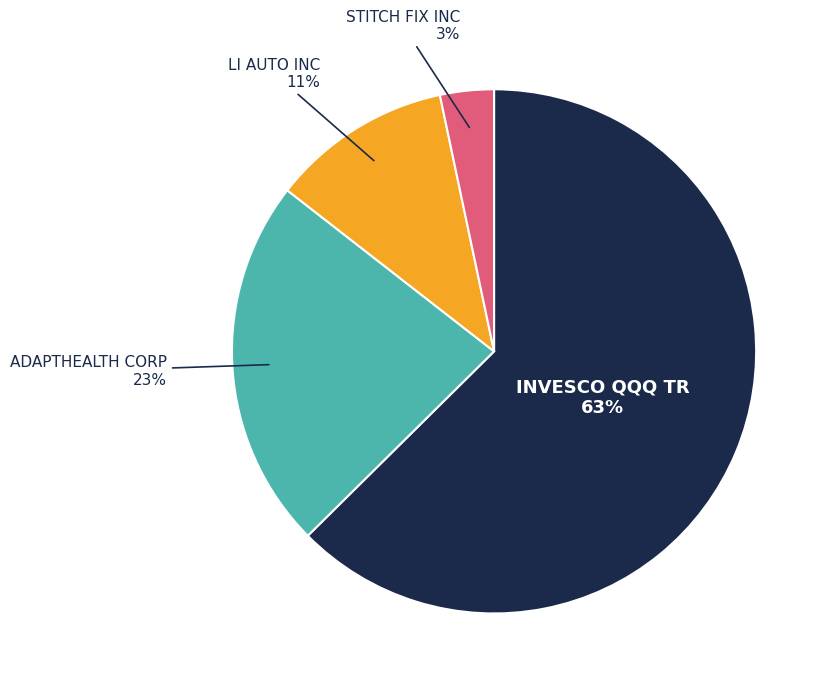

Between STITCH FIX INC and LI AUTO INC, which is larger?

LI AUTO INC